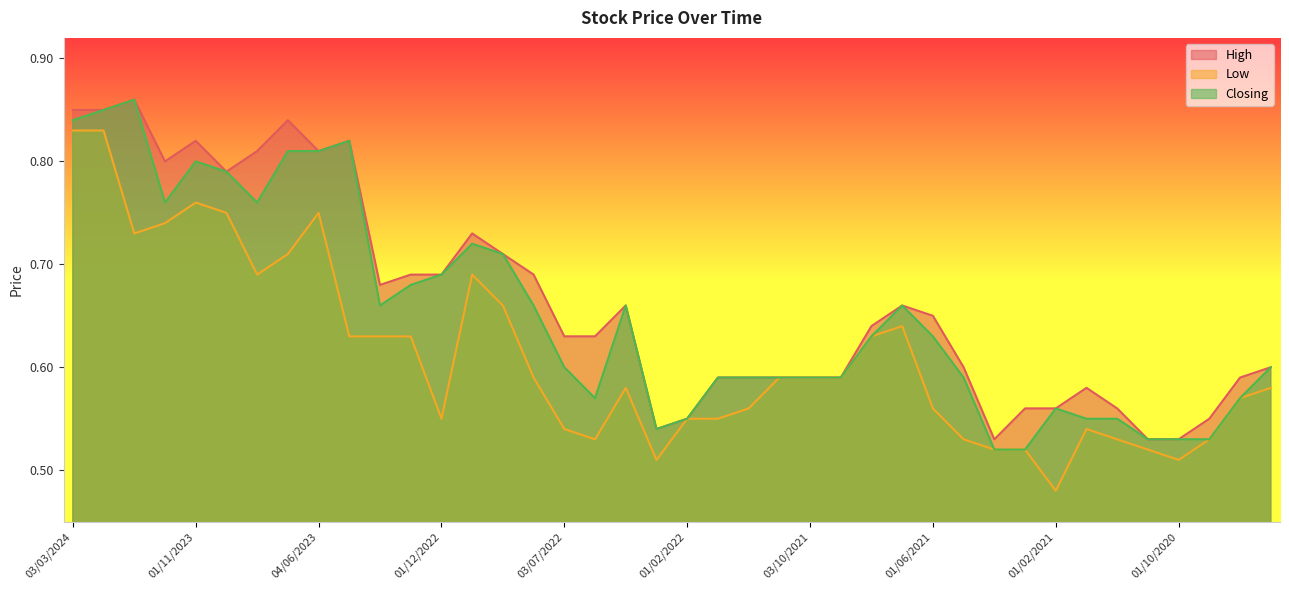

Rank the series at 03/04/2022 from lowest to highest value.

Low, High, Closing